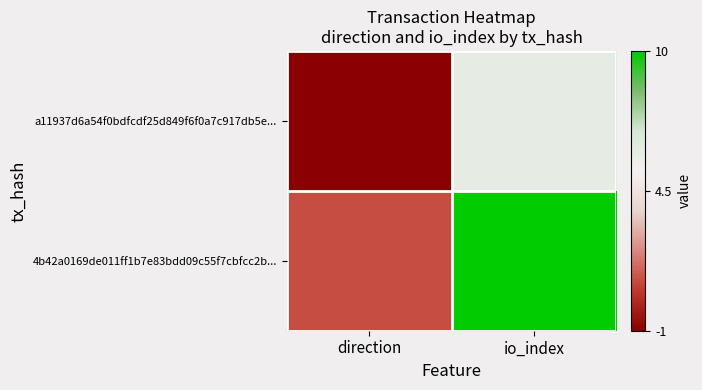

Rank the series at direction from highest to lowest value.

4b42a0169de011ff1b7e83bdd09c55f7cbfcc2b..., a11937d6a54f0bdfcdf25d849f6f0a7c917db5e...